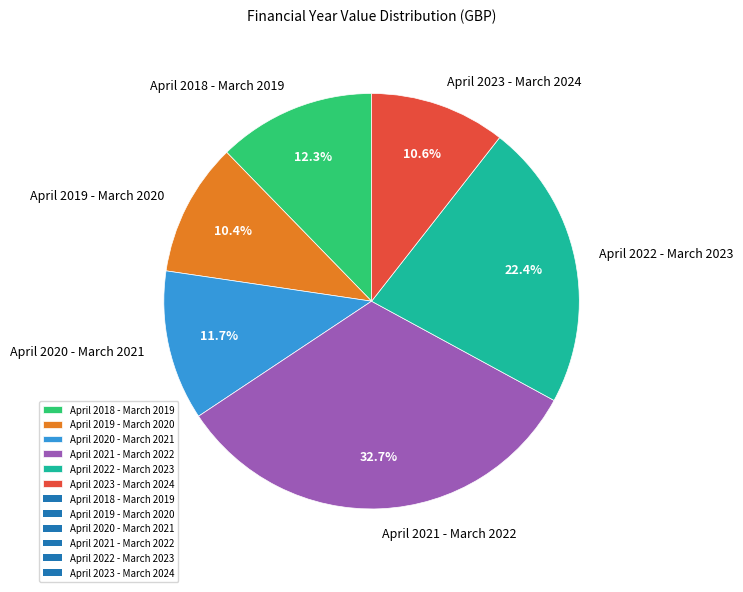

Is there any slice that represents more than half of the pie?

No